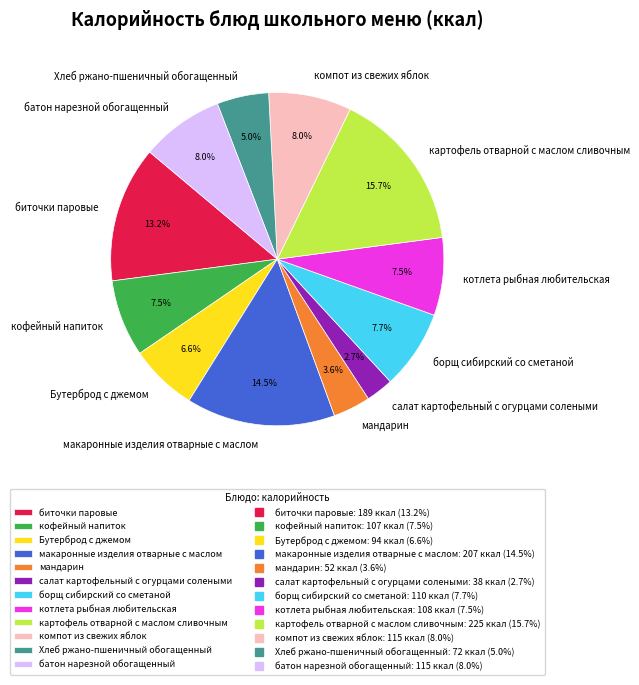

Is the sum of батон нарезной обогащенный and борщ сибирский со сметаной greater than half?

No